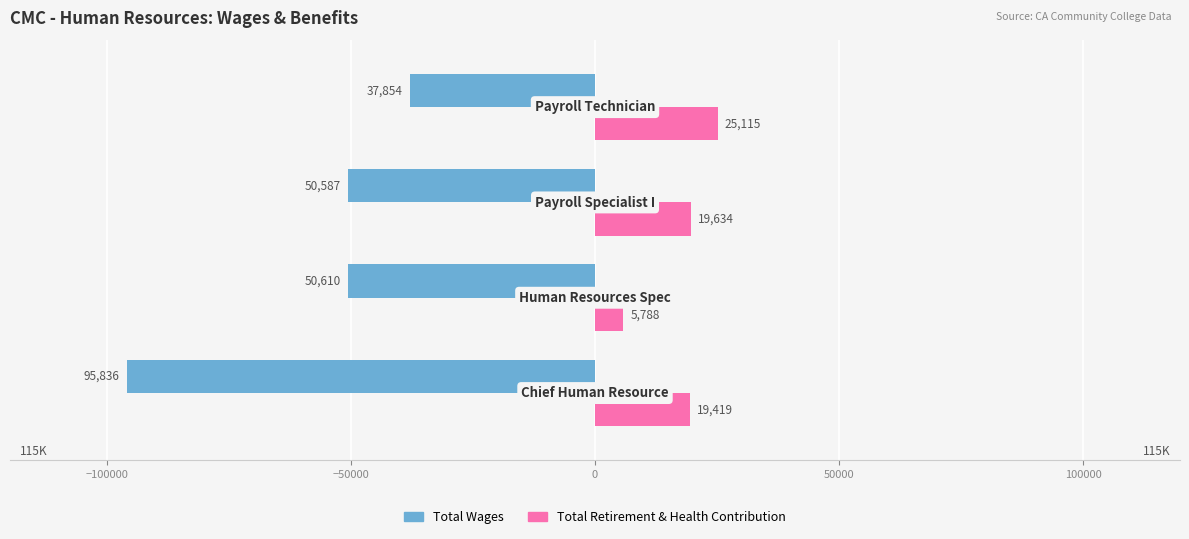

What is the minimum value shown in the chart?

-95836